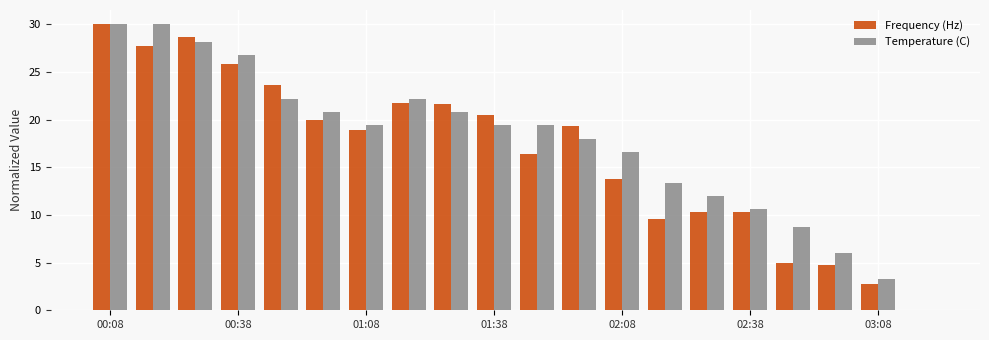

How many values in Temperature (C) are above zero?

19